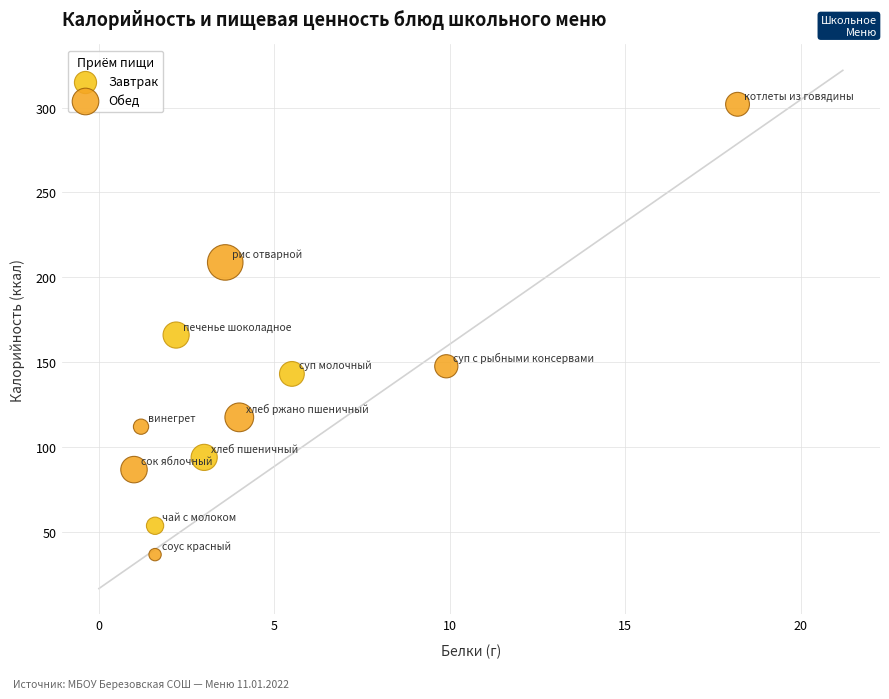

Which series reaches the maximum Y coordinate?

Обед